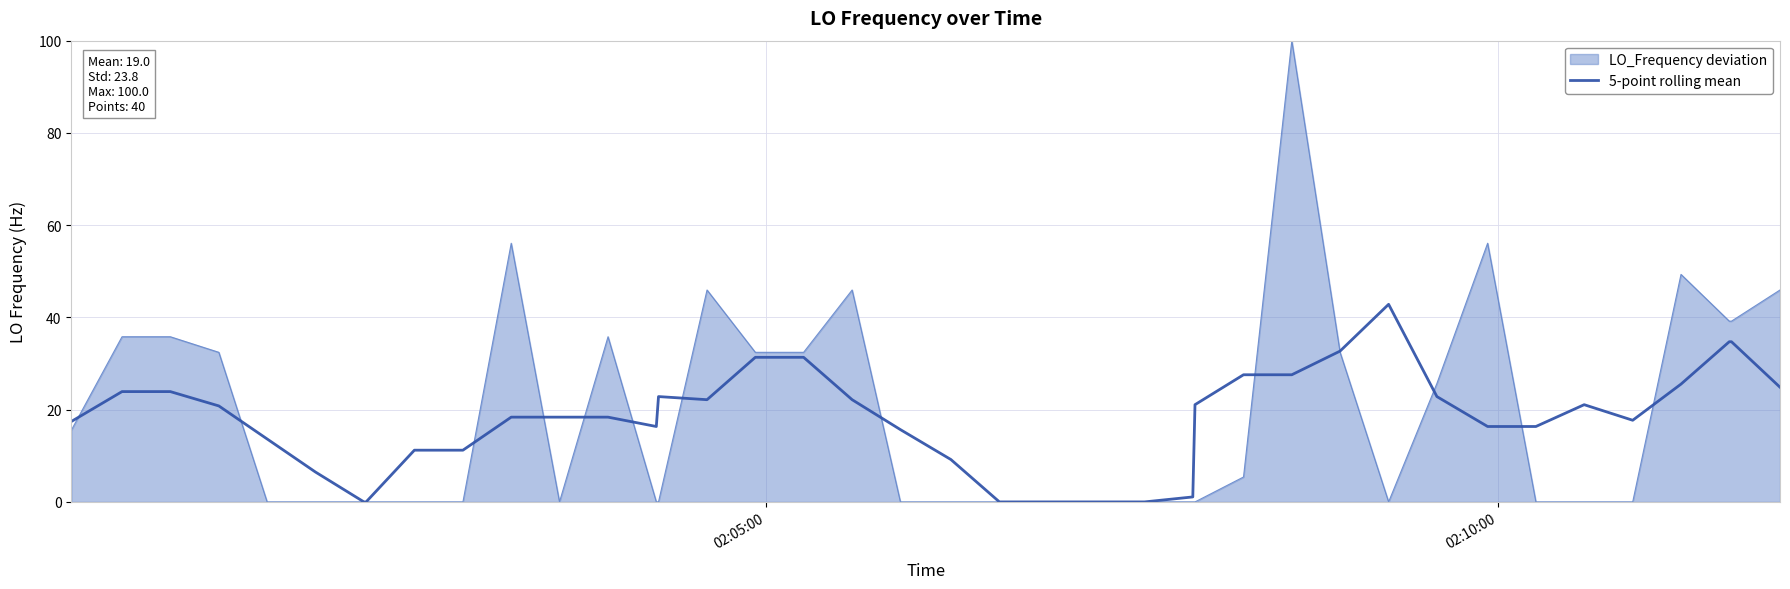

What is the greatest value displayed?

100.0